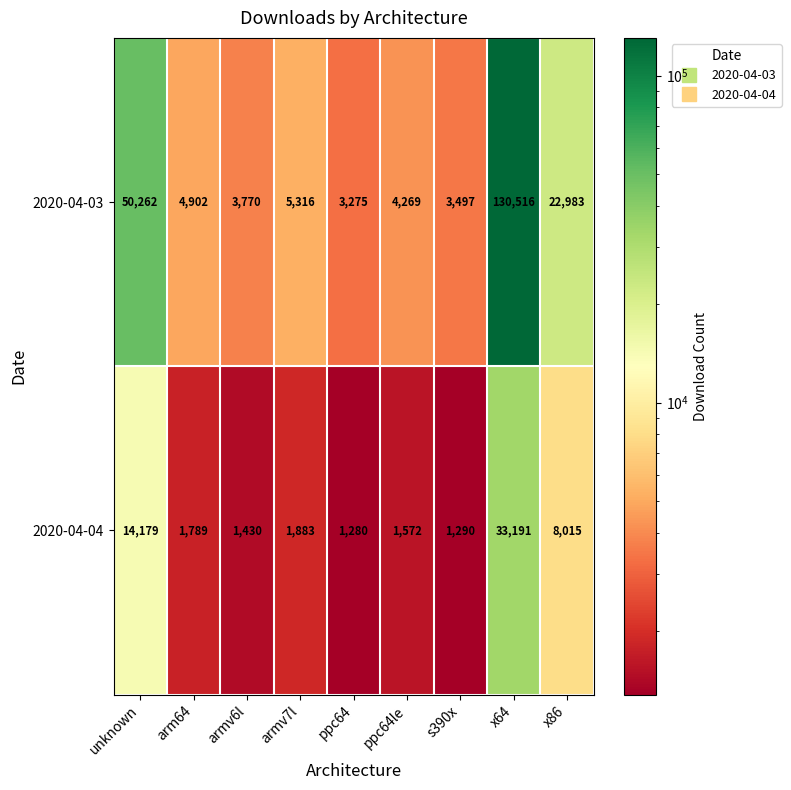

True or false: 2020-04-03 has a value of 2971 at armv7l.

False